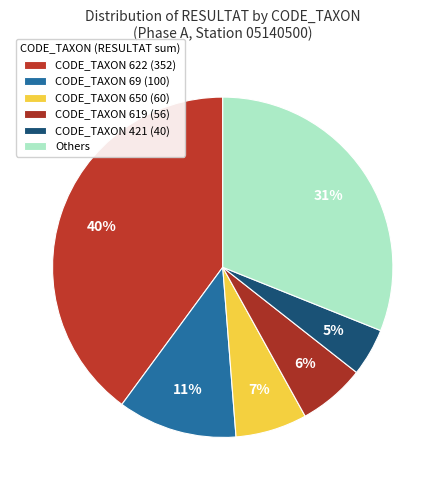

Count the number of slices in the pie.

6